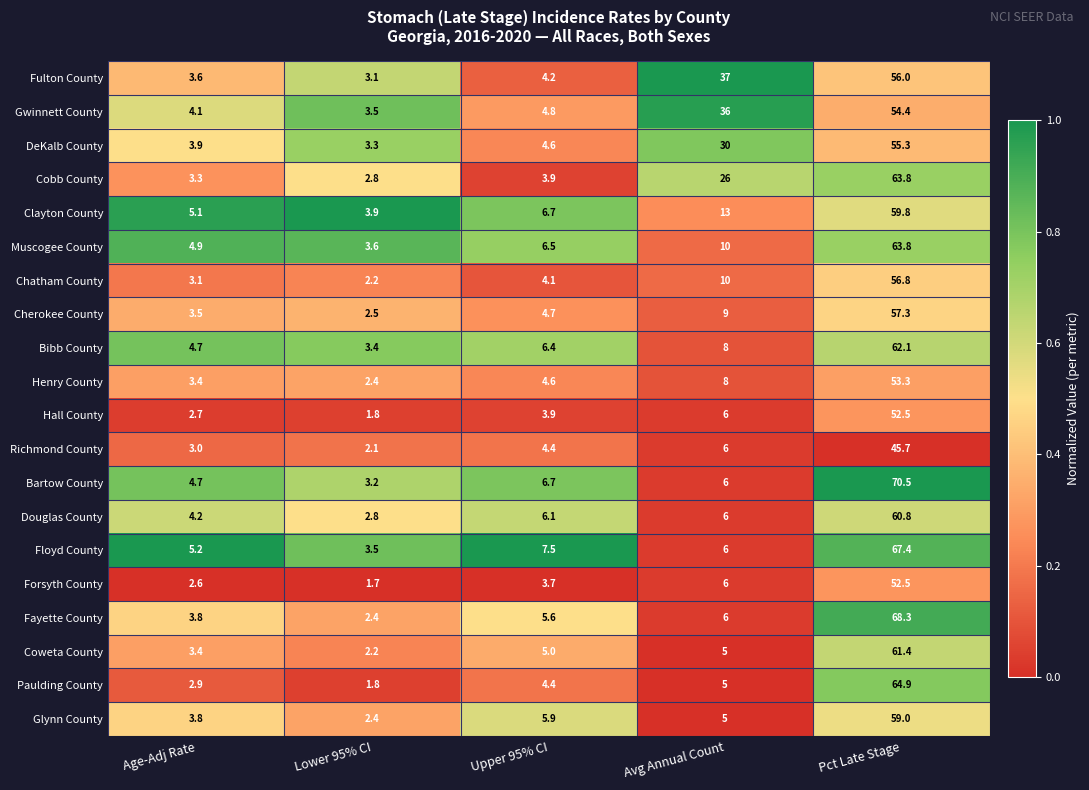

What is the difference between the highest and lowest values at Age-Adj Rate?

2.6